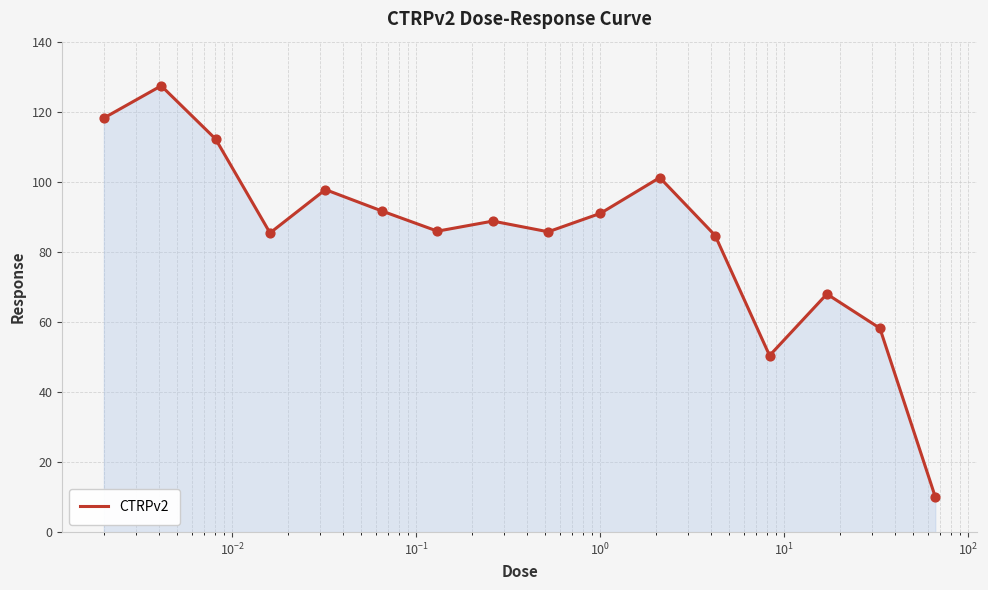

What is the minimum value shown in the chart?

10.1